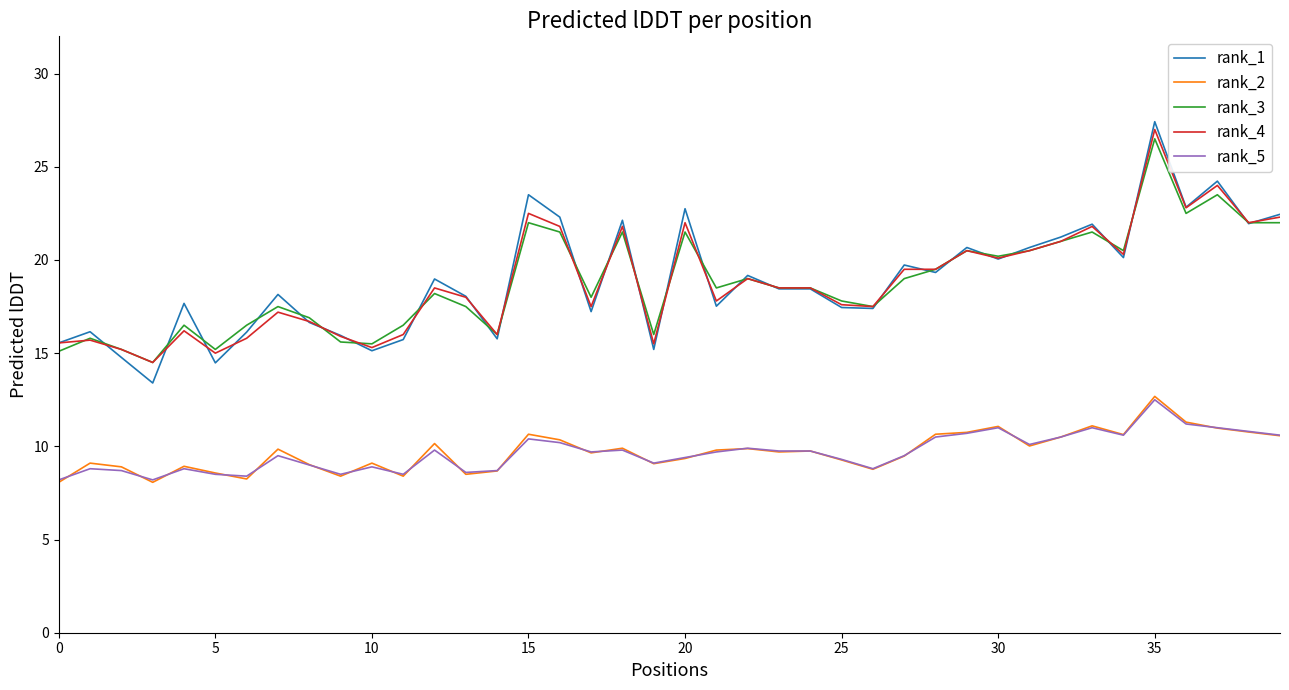

True or false: rank_3 and rank_5 cross at least once.

False